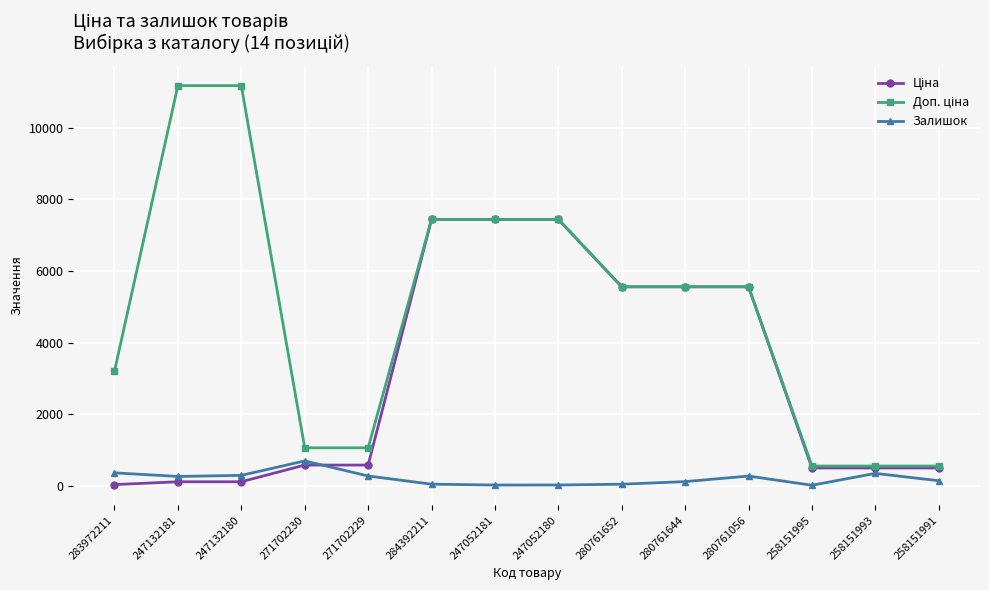

Is it true that Залишок equals 273.0 at 271702229?

True